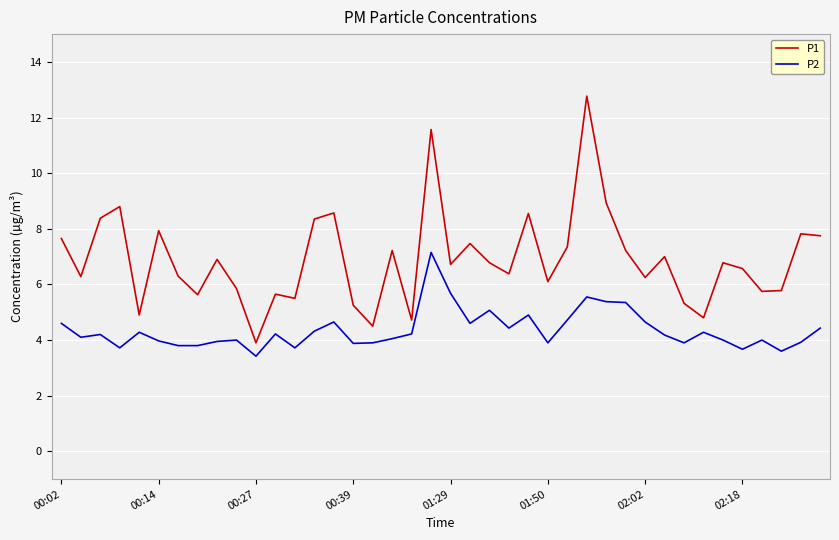

What is the maximum value for P1?

12.8